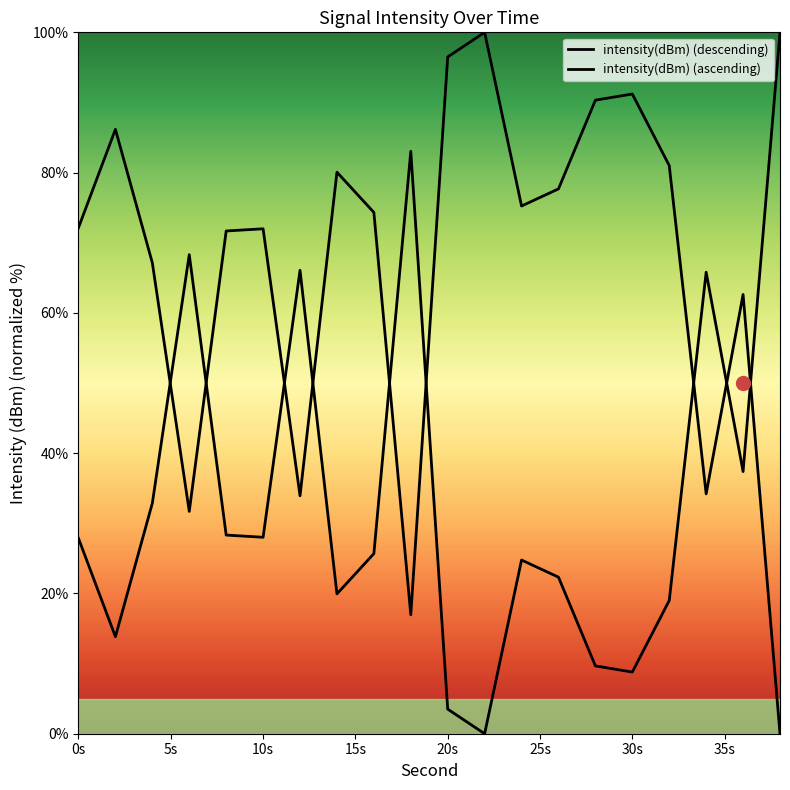

What is the change in value from 14 to 30?

+11.1